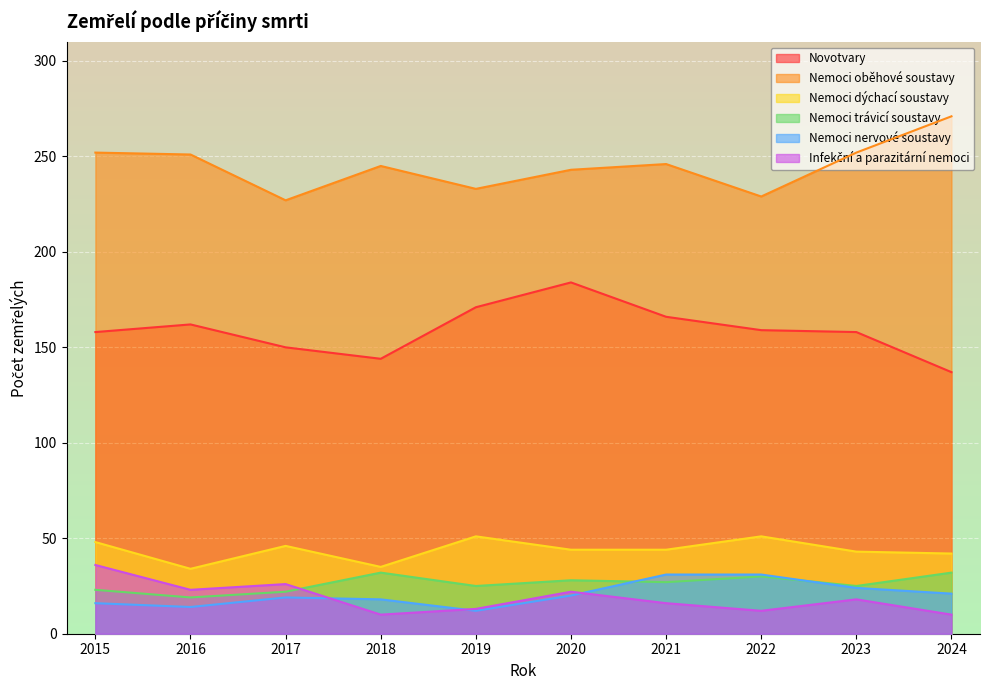

What is the value of the Novotvary point at the 8th from the left?

159